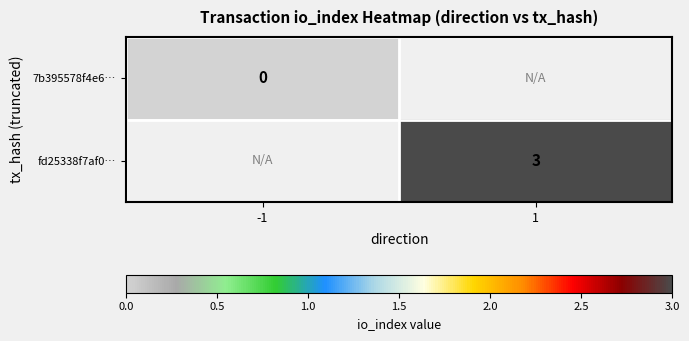

The value of fd25338f7af0… at 1 is 3. True or false?

True